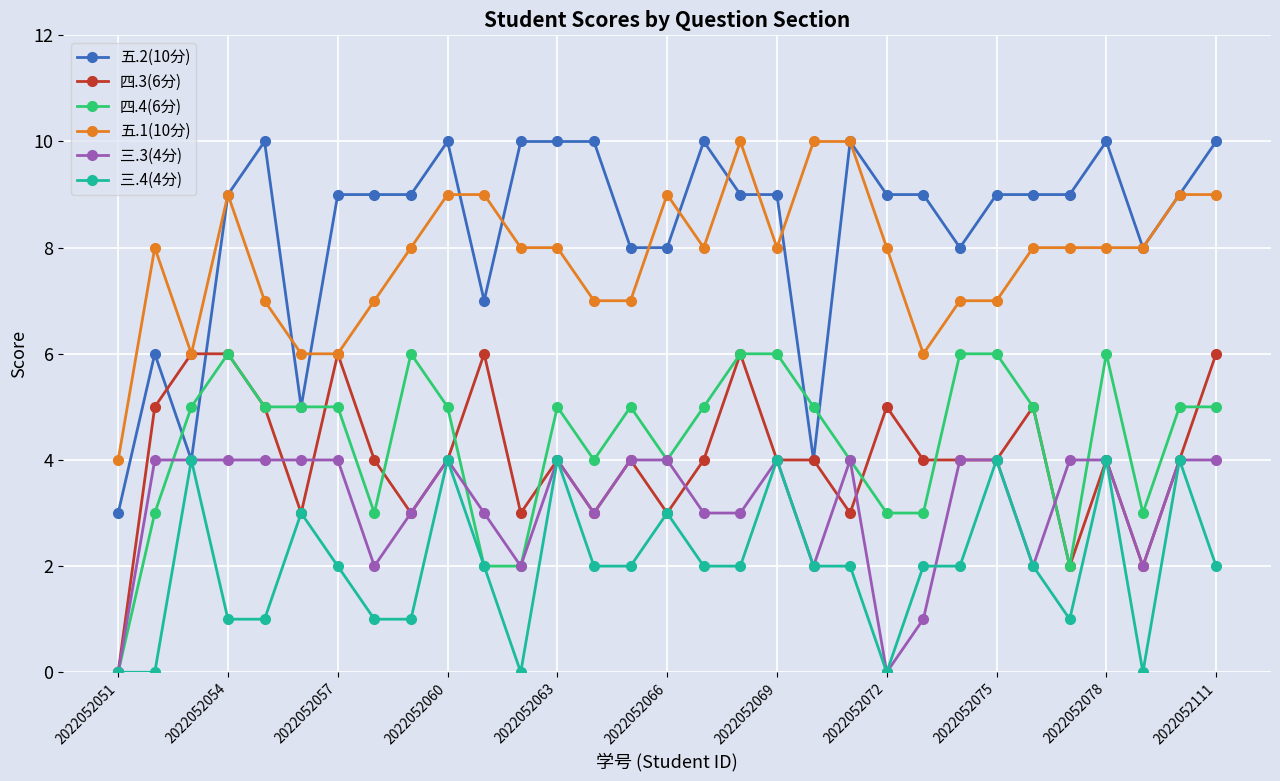

True or false: 五.1(10分) and 三.4(4分) intersect in this chart.

False